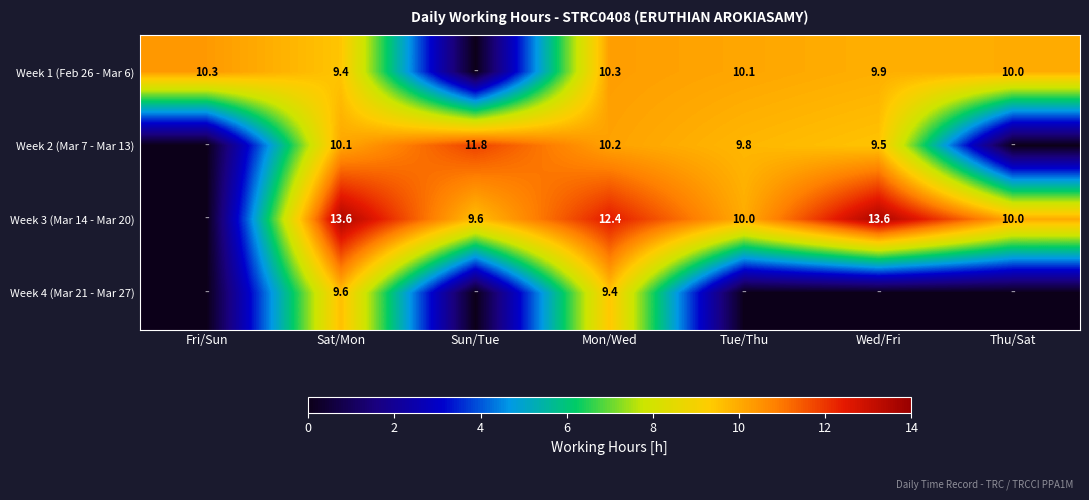

At how many categories does at least one series exceed 2?

7